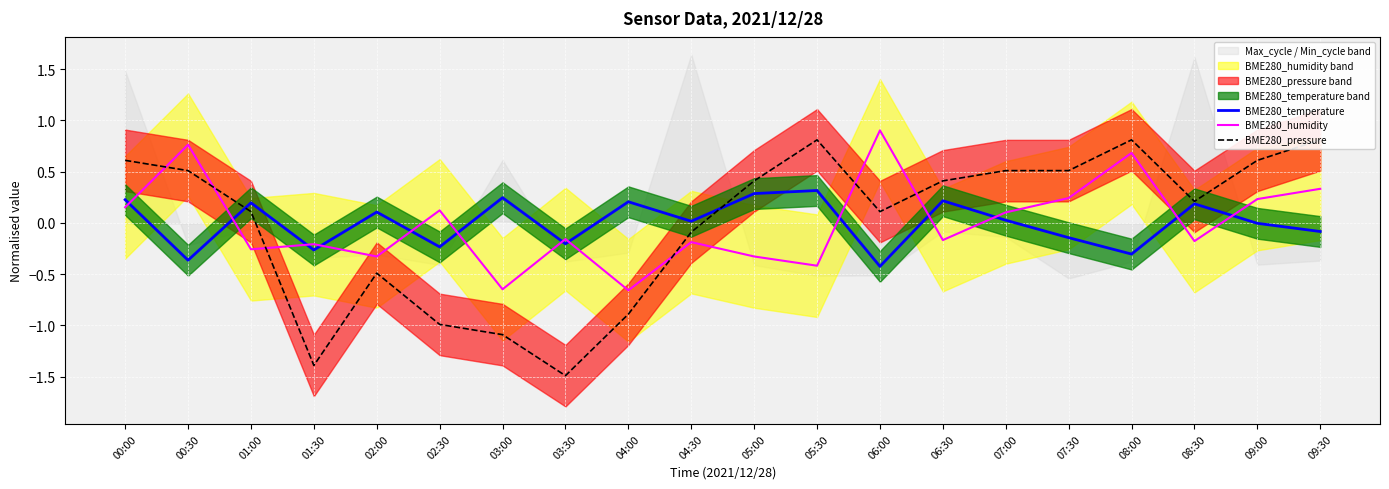

At which label is BME280_humidity closest to 0?

07:00